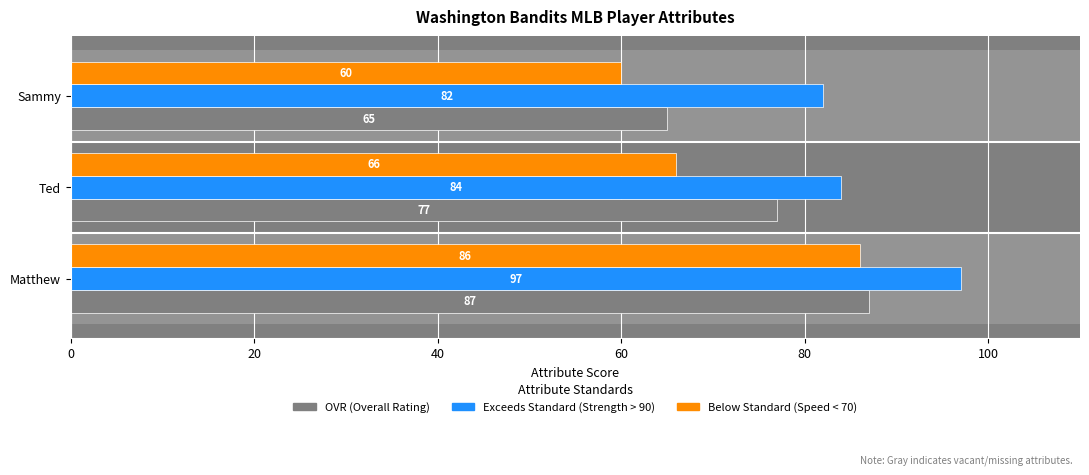

Which category has the lowest value across all series?

Sammy